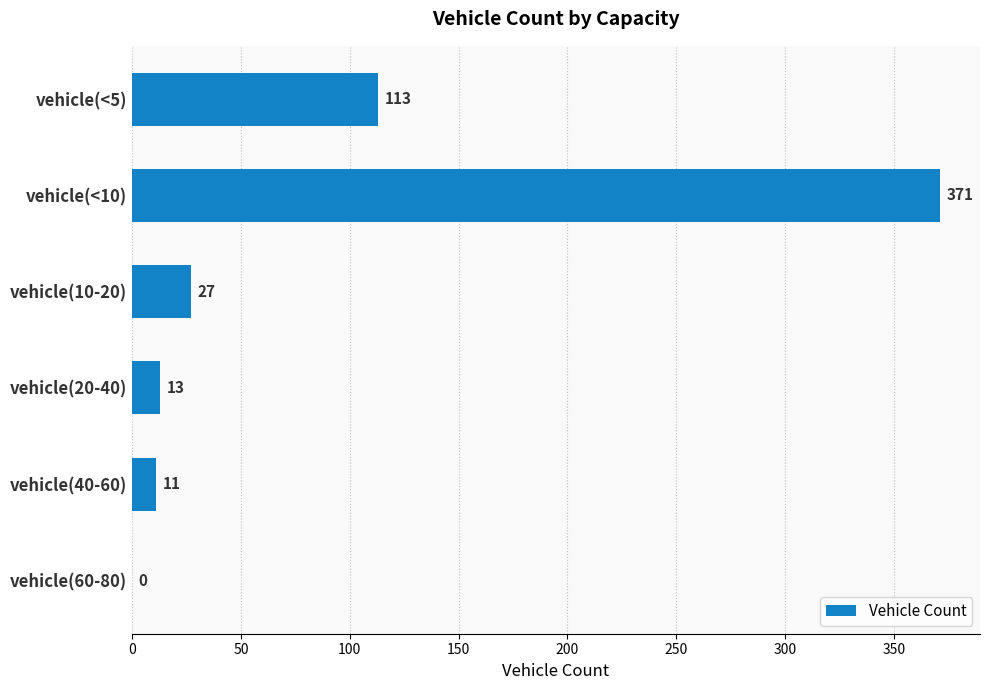

Reading top to bottom, extract all data points from this chart.

vehicle(<5)=113	vehicle(<10)=371	vehicle(10-20)=27	vehicle(20-40)=13	vehicle(40-60)=11	vehicle(60-80)=0